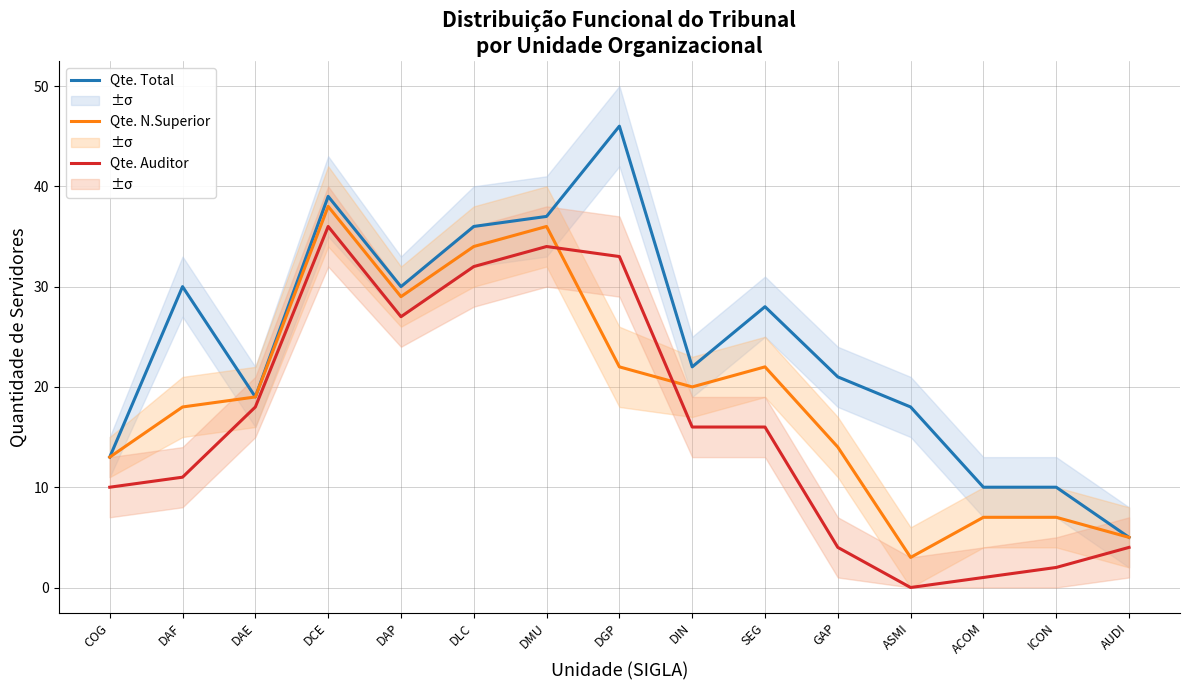

List the labels in order of Qte. Total value, smallest first.

AUDI, ACOM, ICON, COG, ASMI, DAE, GAP, DIN, SEG, DAF, DAP, DLC, DMU, DCE, DGP